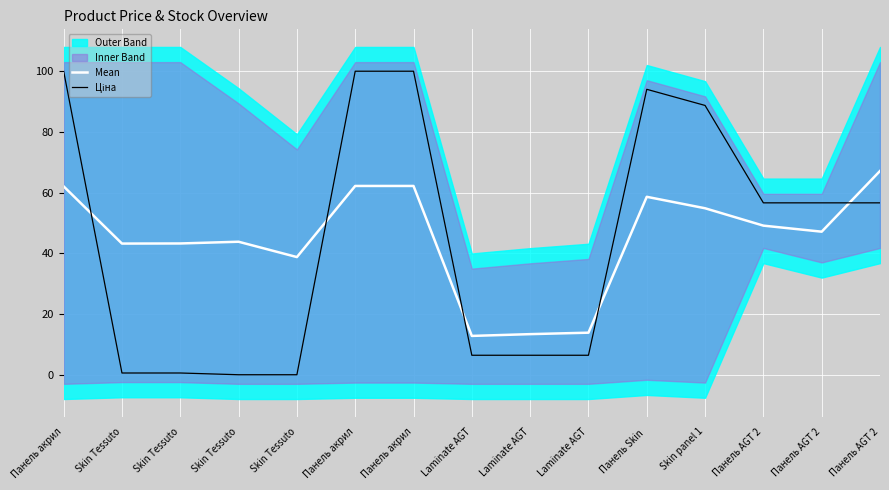

At Панель AGT 2, list the series in order from smallest to largest.

Mean, Ціна